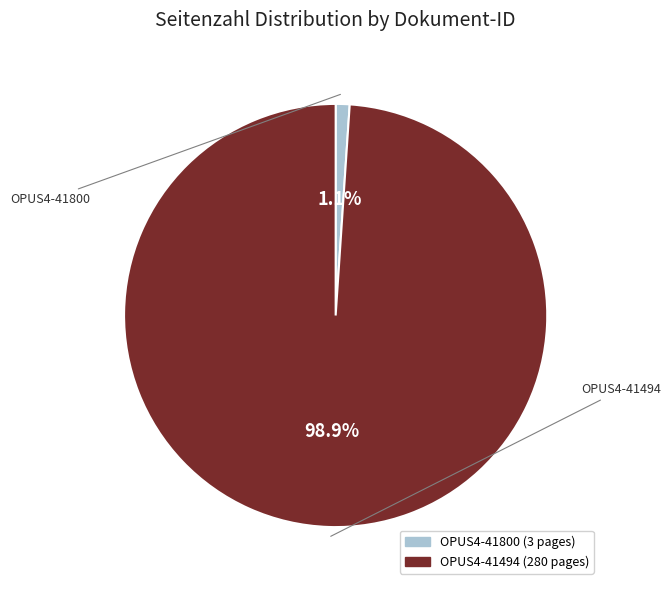

Does OPUS4-41494 account for over 50% of the chart?

Yes